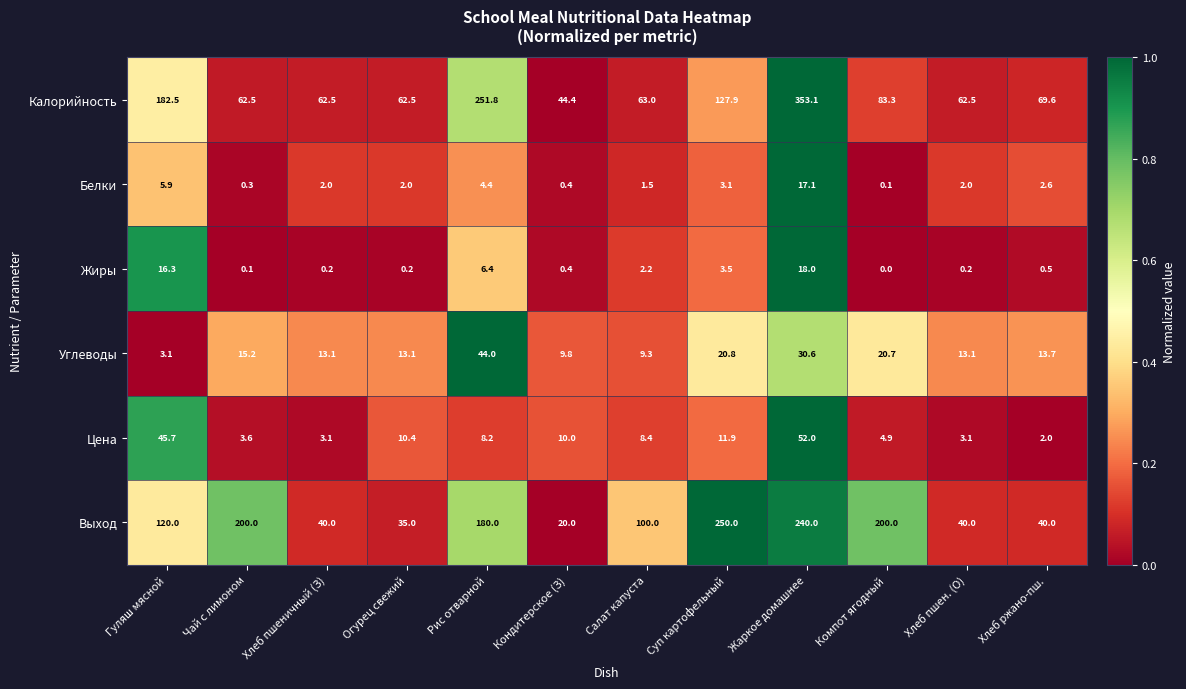

Is it true that Белки equals 0.3 at Чай с лимоном?

True